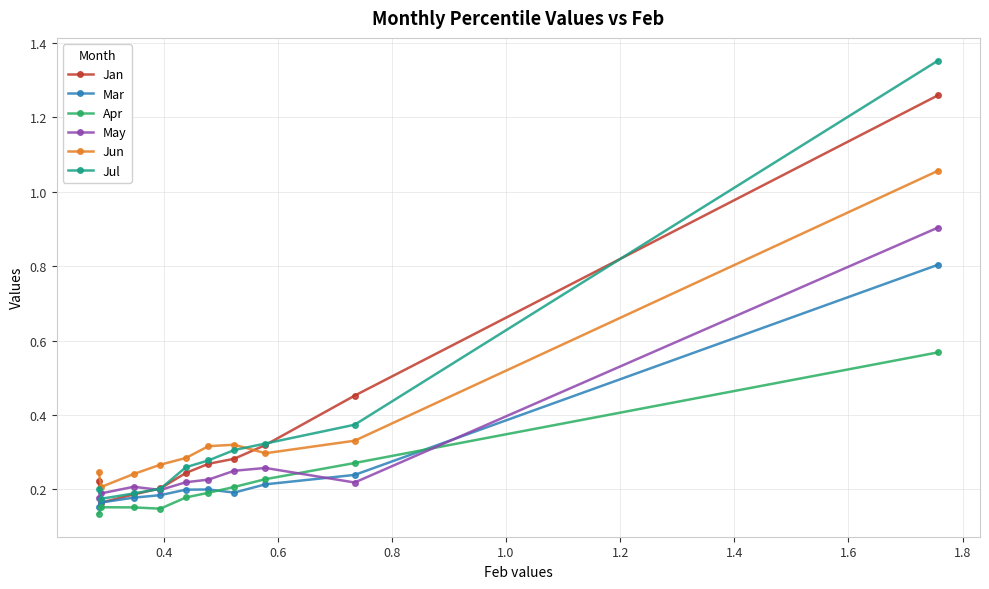

How many Jul values are between 0 and 1?

9